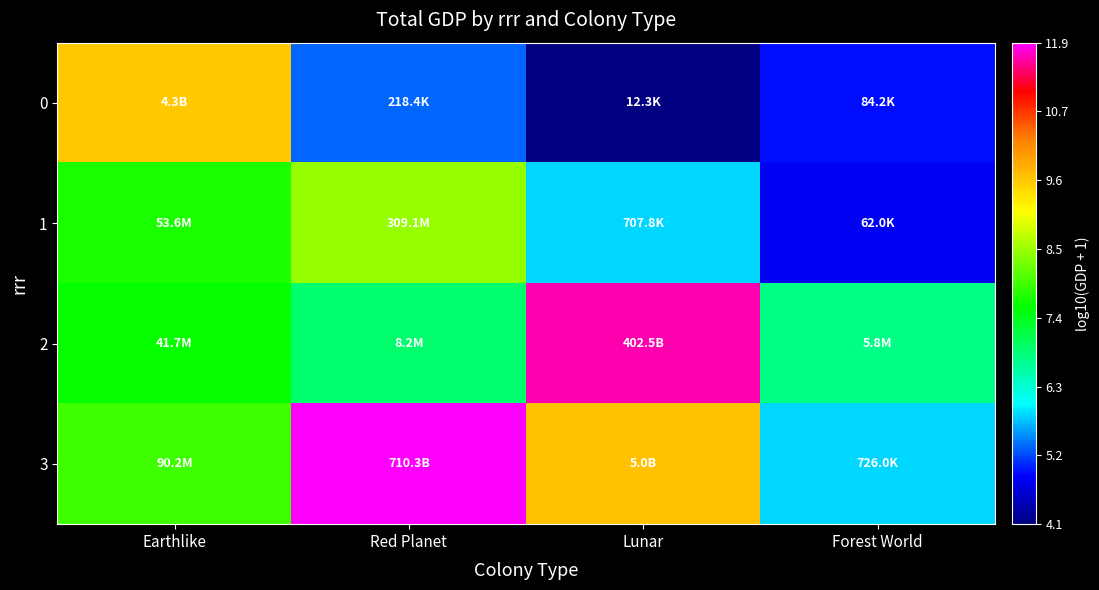

Which label corresponds to the smallest value in the chart?

Lunar